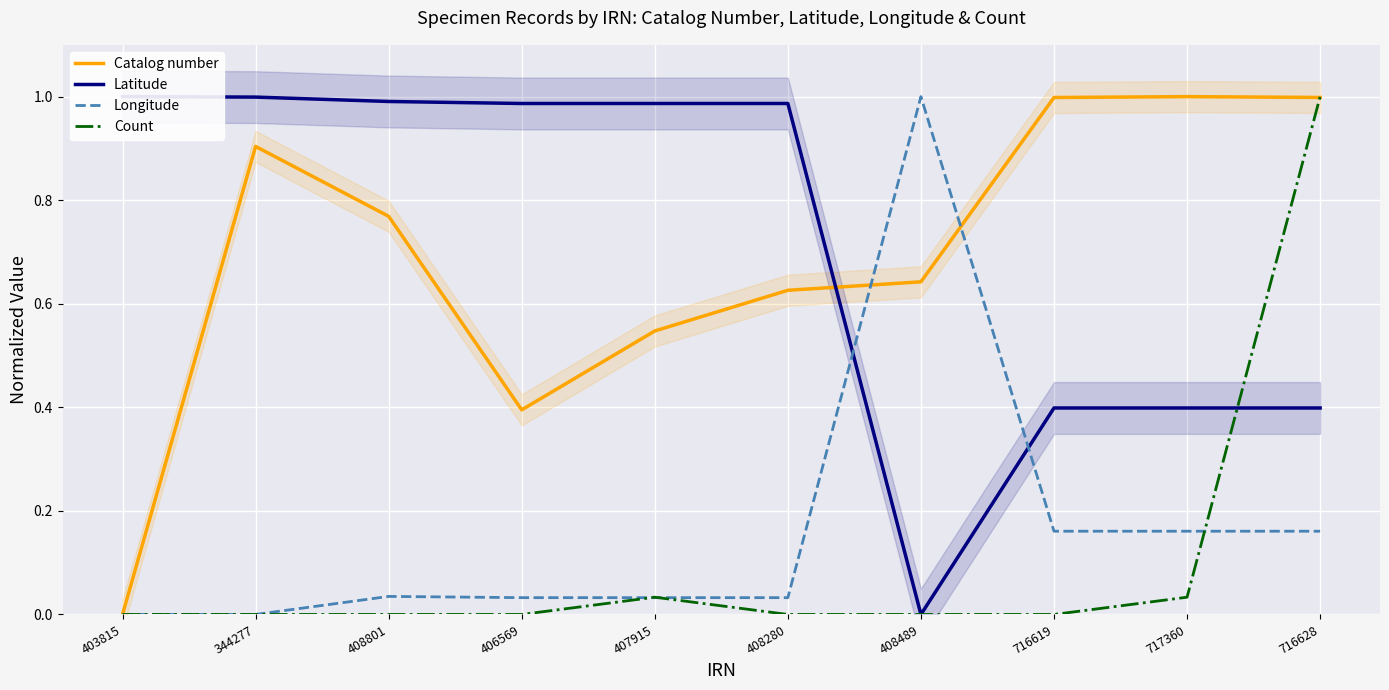

At which label does Count reach its minimum?

403815